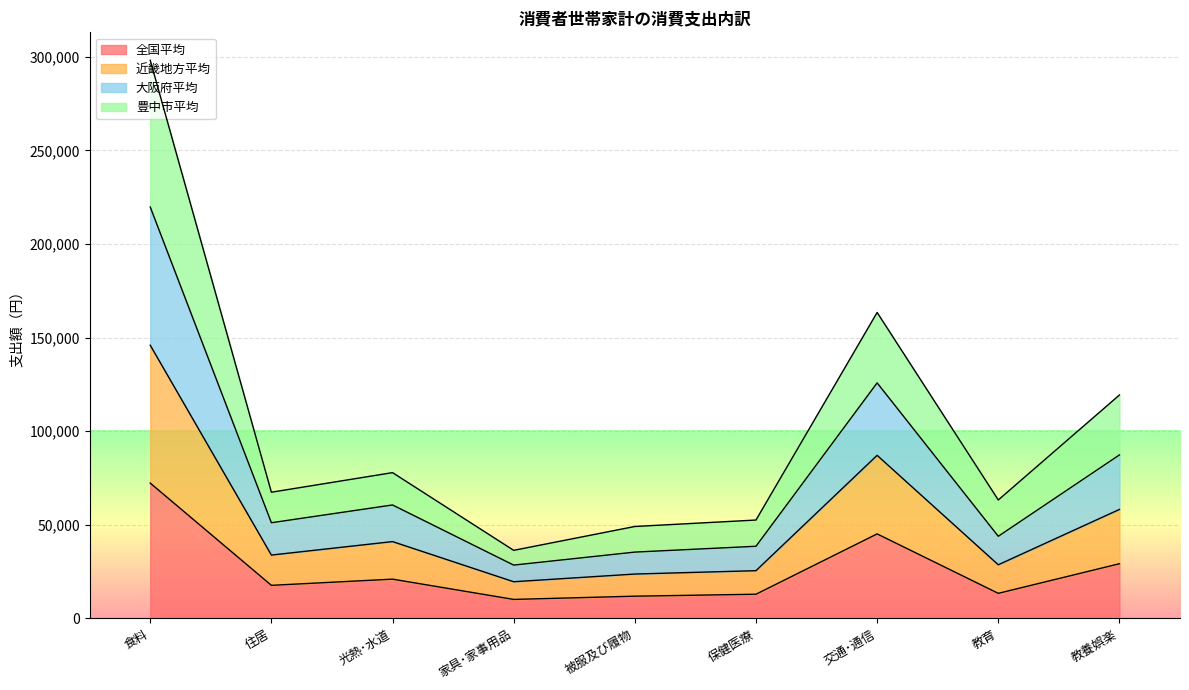

True or false: 大阪府平均 has more than 2 interior local peaks.

False